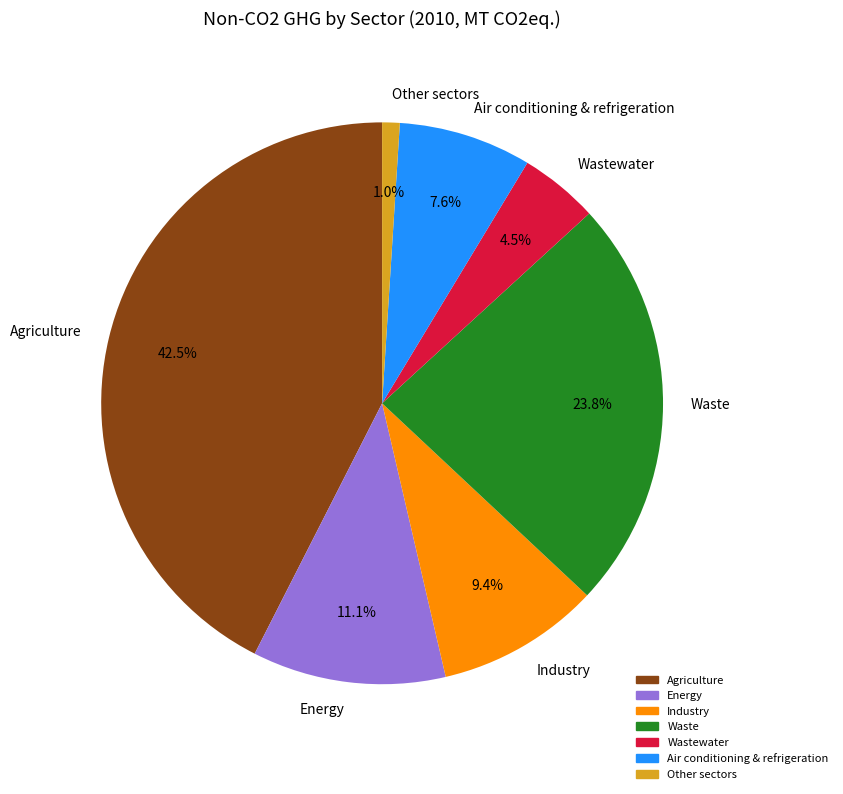

Do Other sectors and Waste together represent more than half of the pie?

No